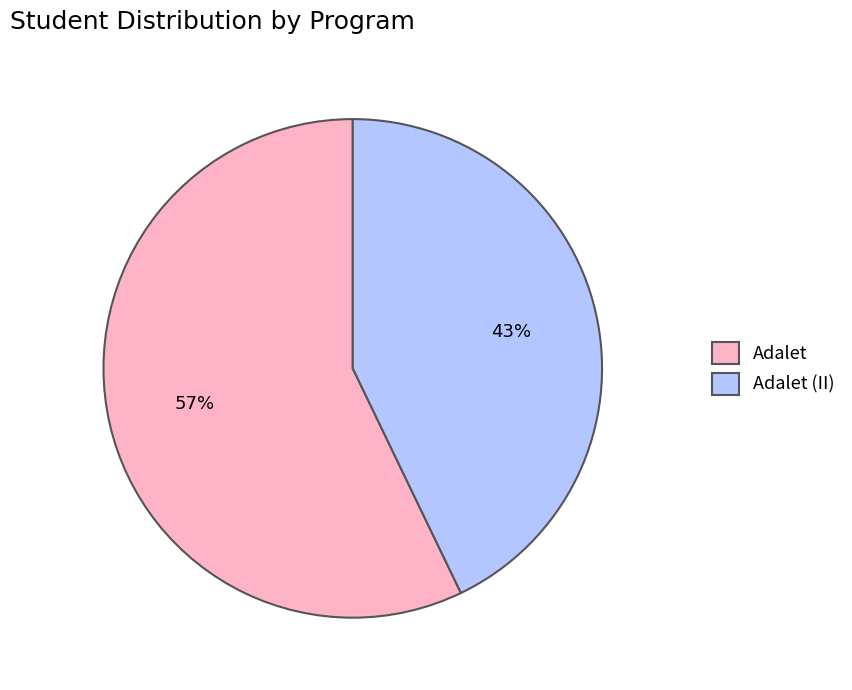

Which category has the smallest portion of the pie?

Adalet (II)